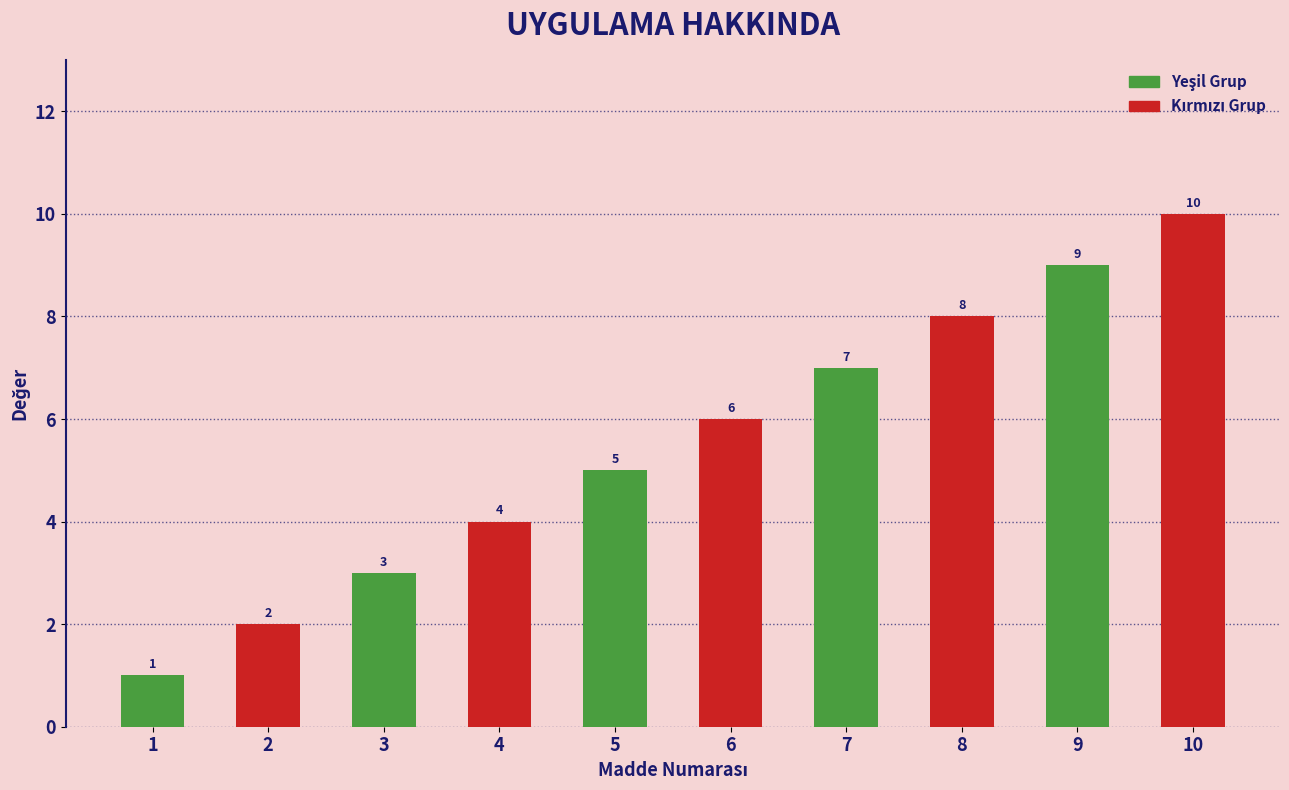

What is the total value across all series at 7?

15